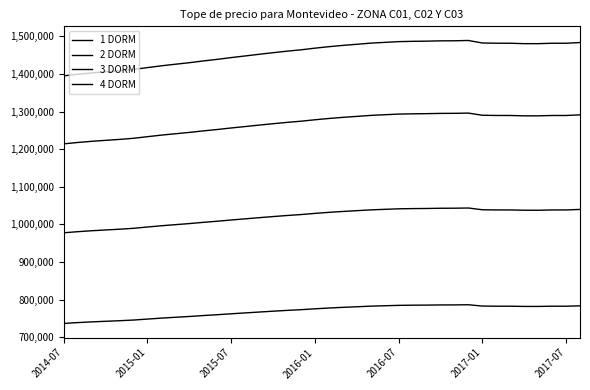

How many lines are shown in the chart?

4